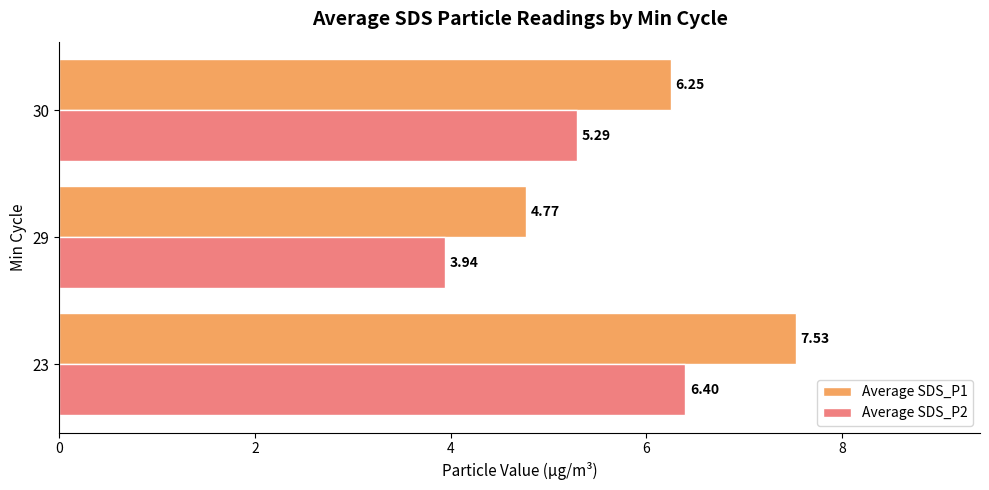

What is the highest value of the Average SDS_P1 series?

7.5